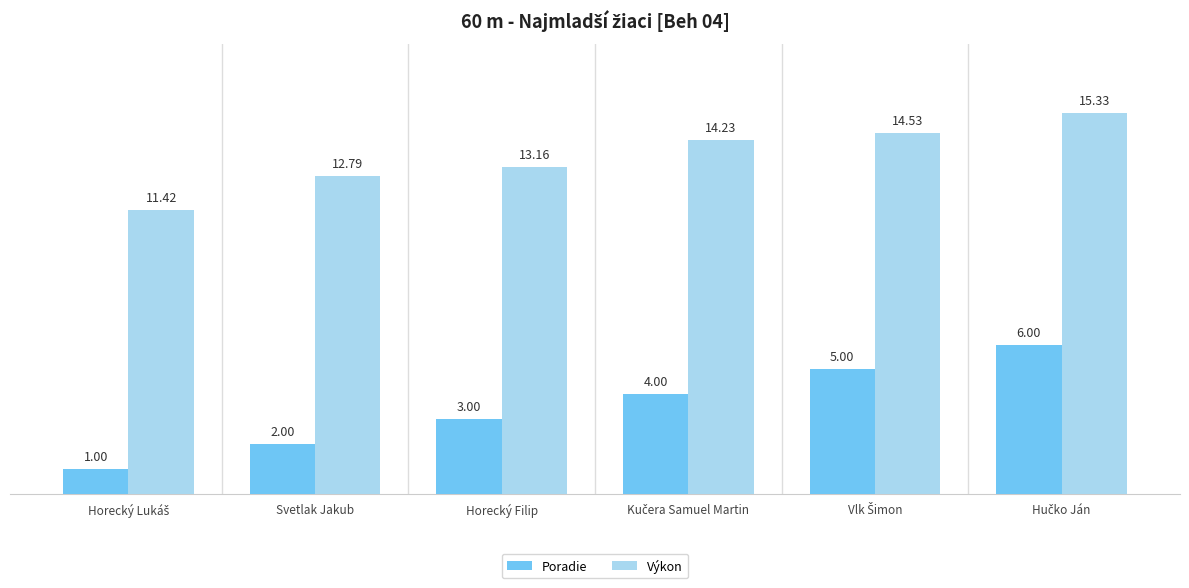

Rank the series by their average value, from highest to lowest.

Výkon, Poradie